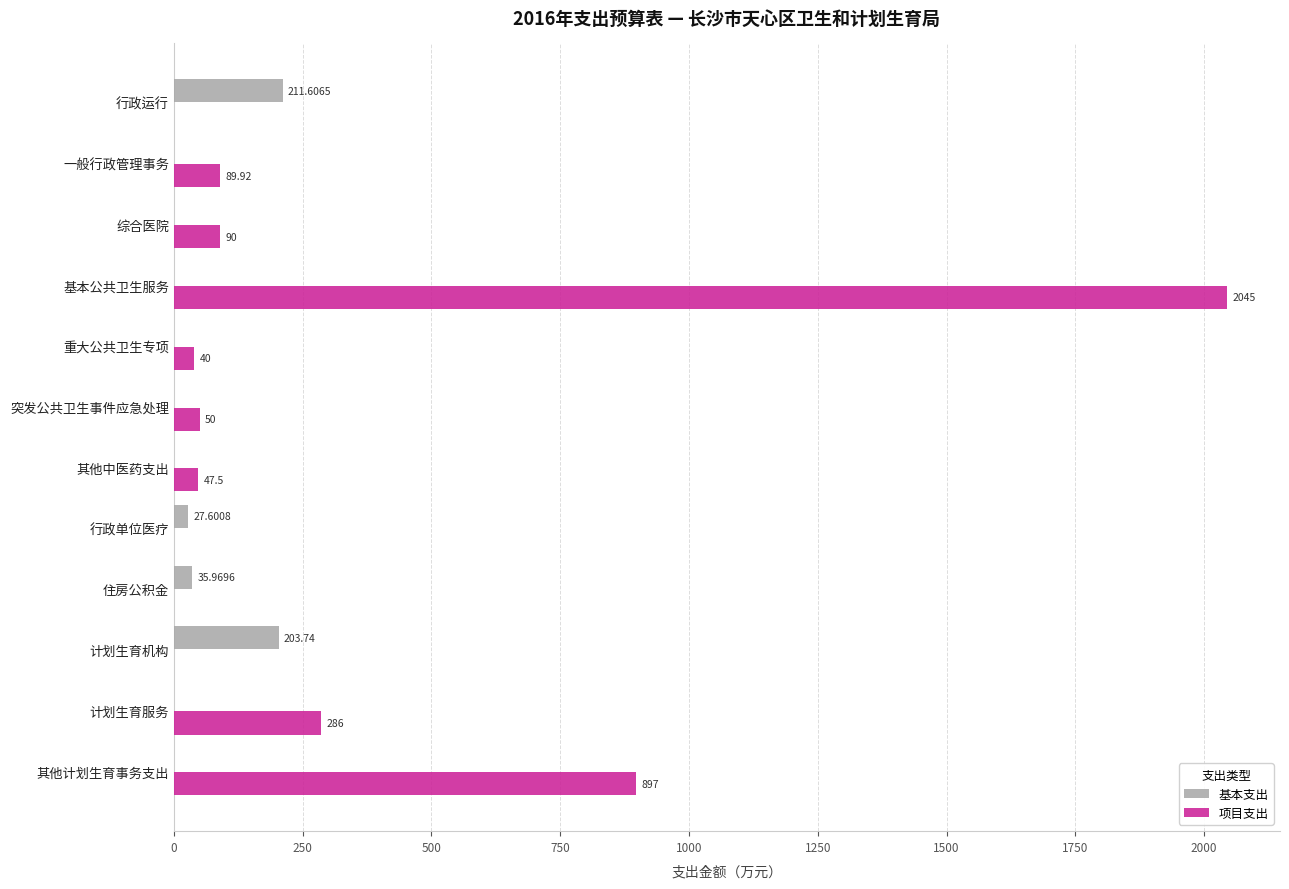

Which series has the widest spread of values?

项目支出